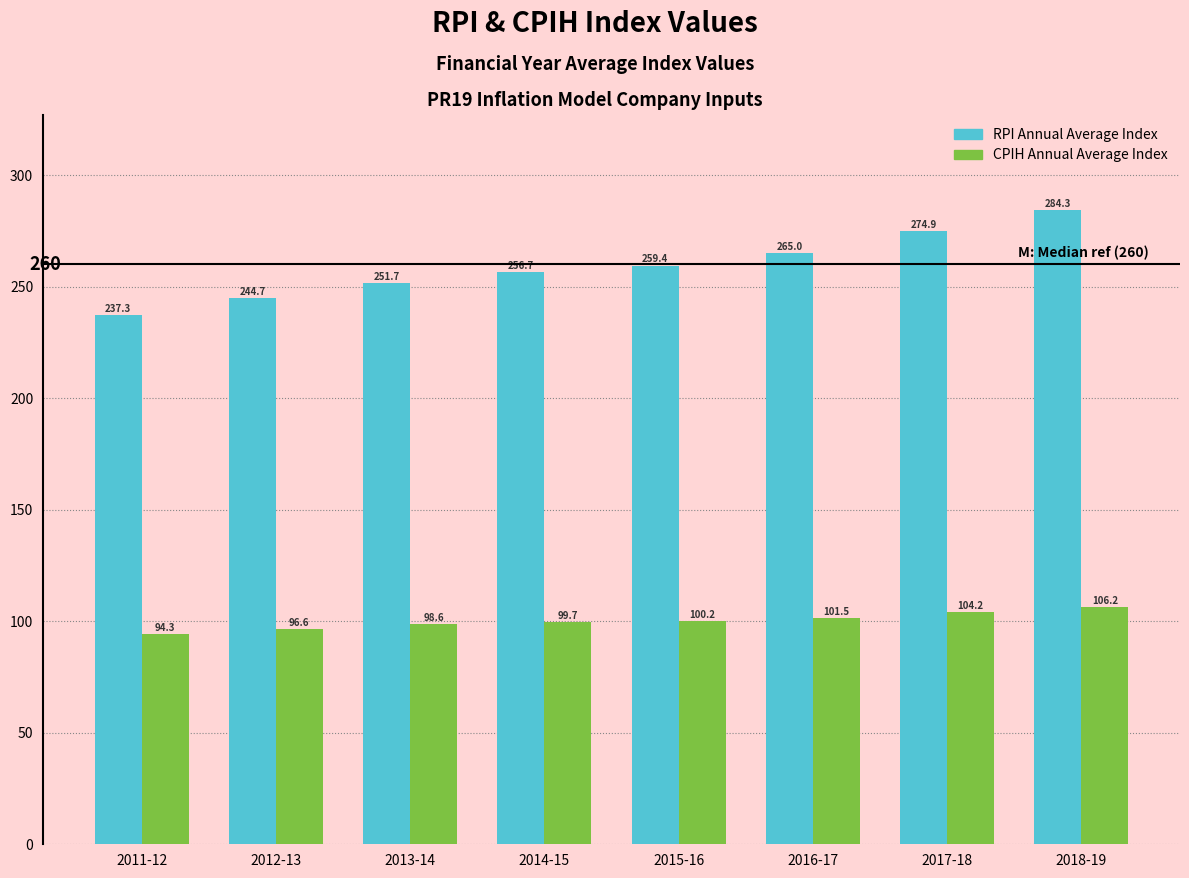

Reading left to right, transcribe all the data shown in this chart.

RPI Annual Average Index: 237.3	244.7	251.7	256.7	259.4	265.0	274.9	284.3
CPIH Annual Average Index: 94.3	96.6	98.6	99.7	100.2	101.5	104.2	106.2